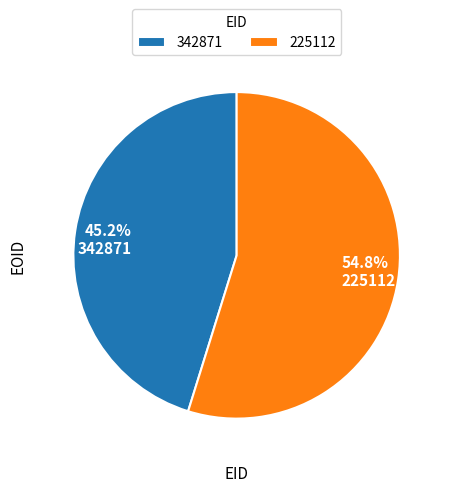

To the nearest percent, what percentage of the pie is 225112?

55%